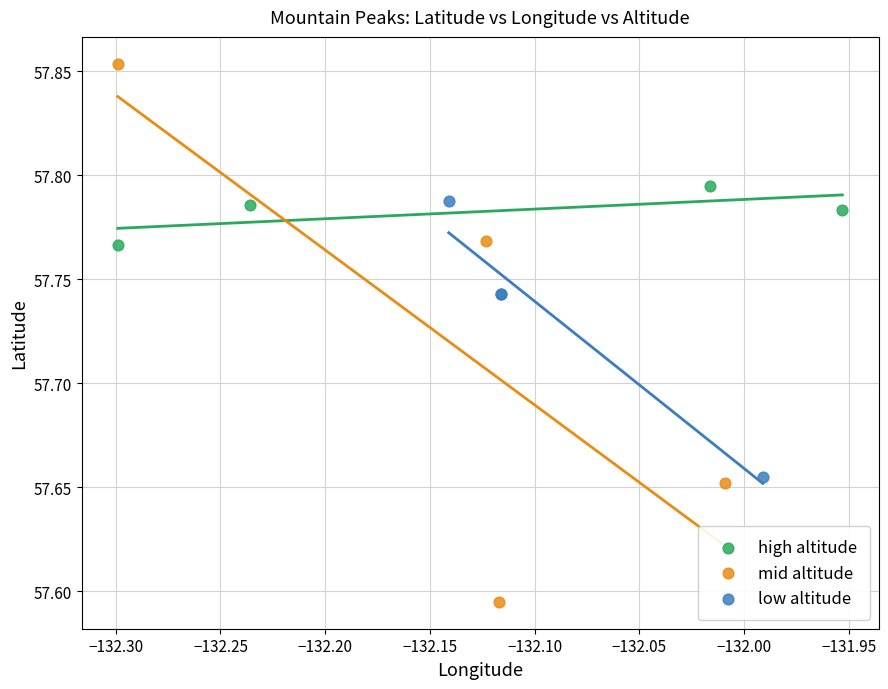

Which series contains the lowest Y value?

mid altitude